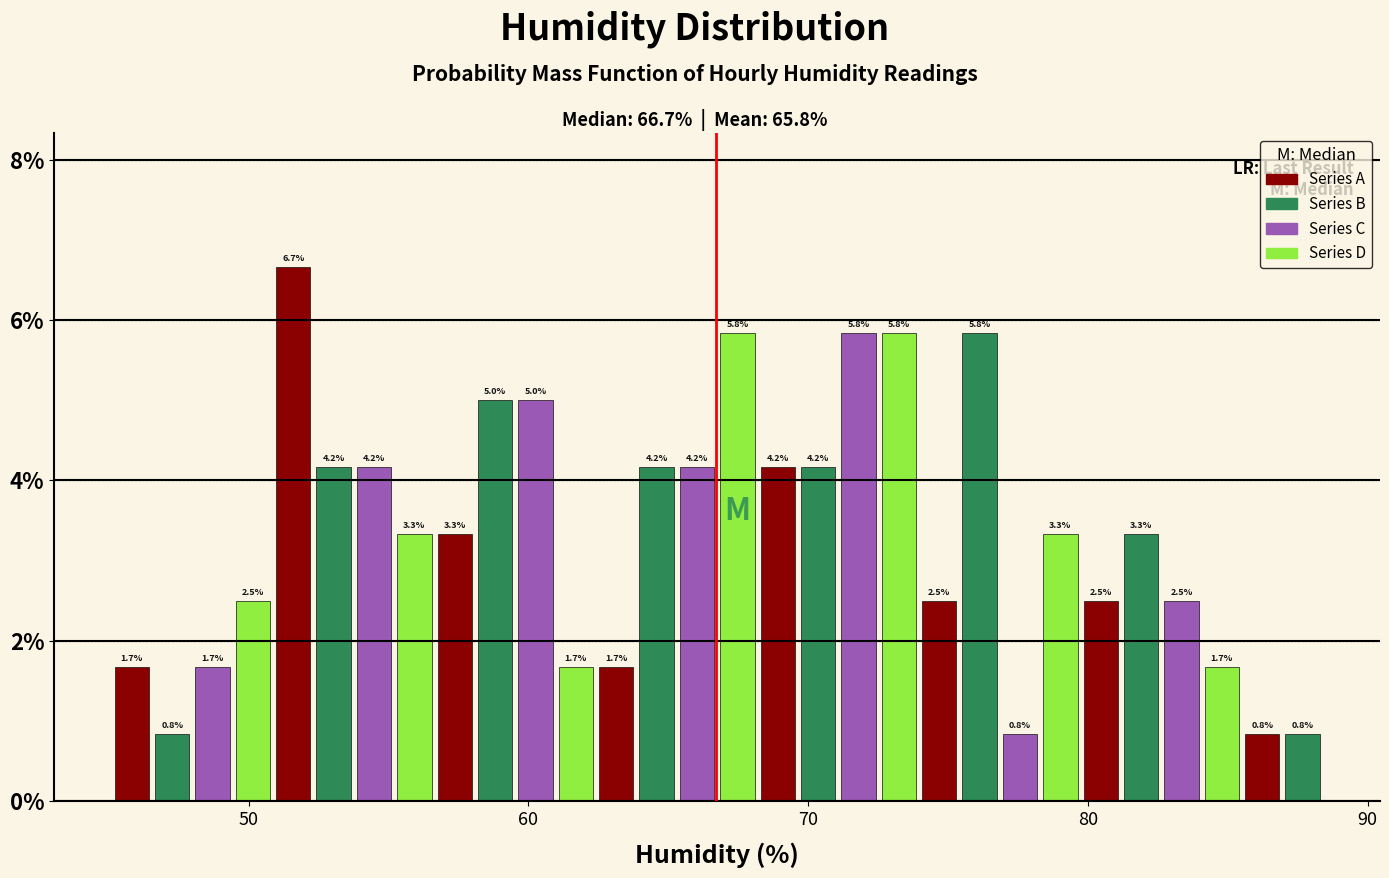

Around what value on the x-axis is the tallest bar? Give the approximate position of its centre, as read against the axis.

52